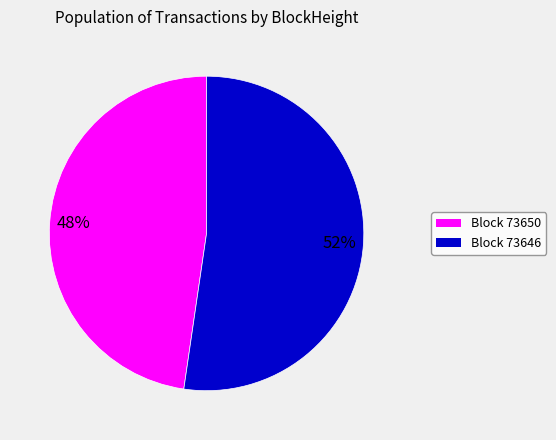

Is there a majority slice in this chart?

Yes